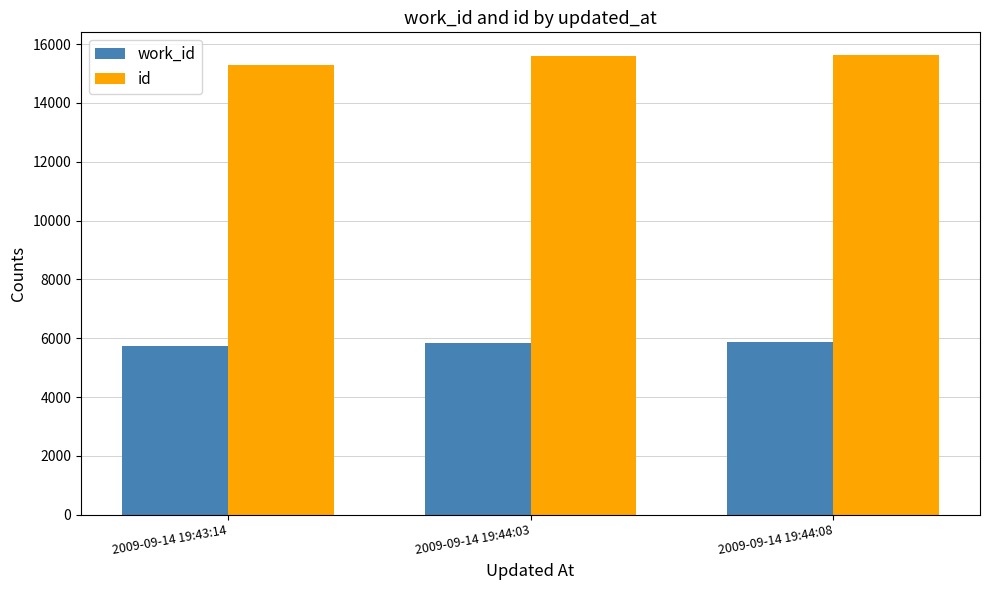

Count the number of data series in this chart.

2